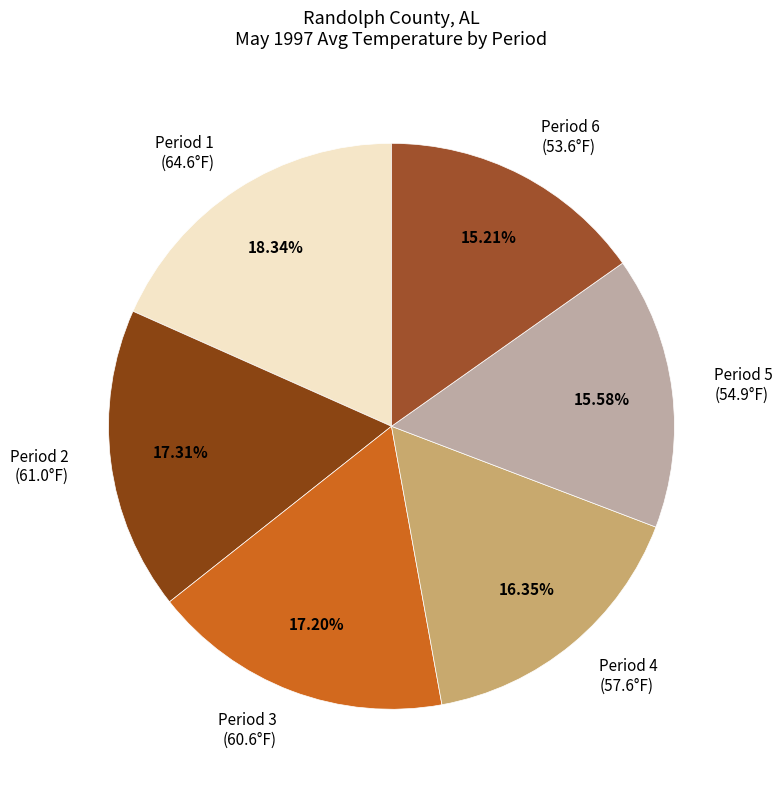

Do Period 4 (57.6°F) and Period 1 (64.6°F) together represent more than half of the pie?

No